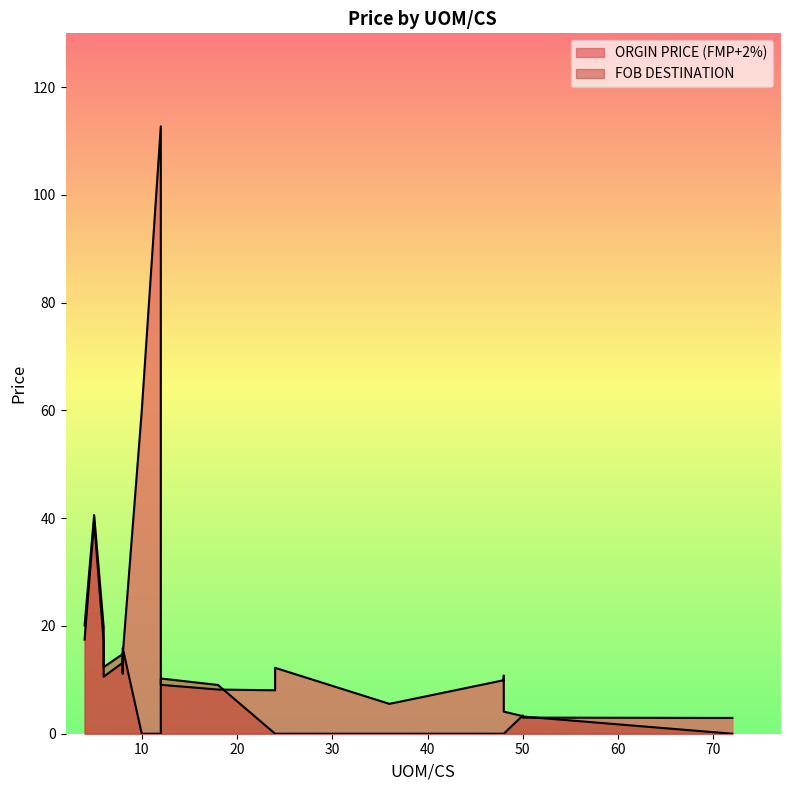

What is the sum of all ORGIN PRICE (FMP+2%) values?

373.2